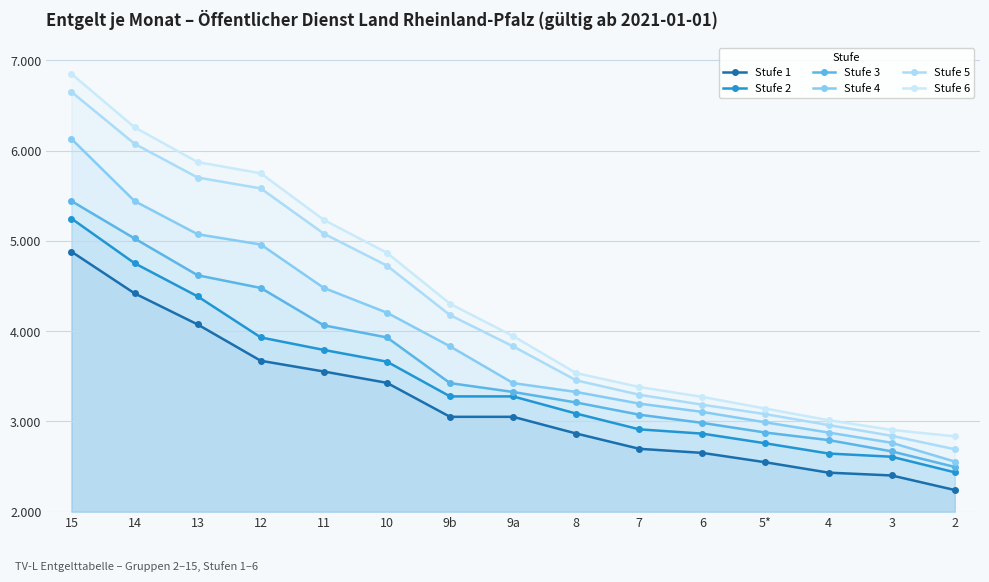

Count the number of data series in this chart.

6